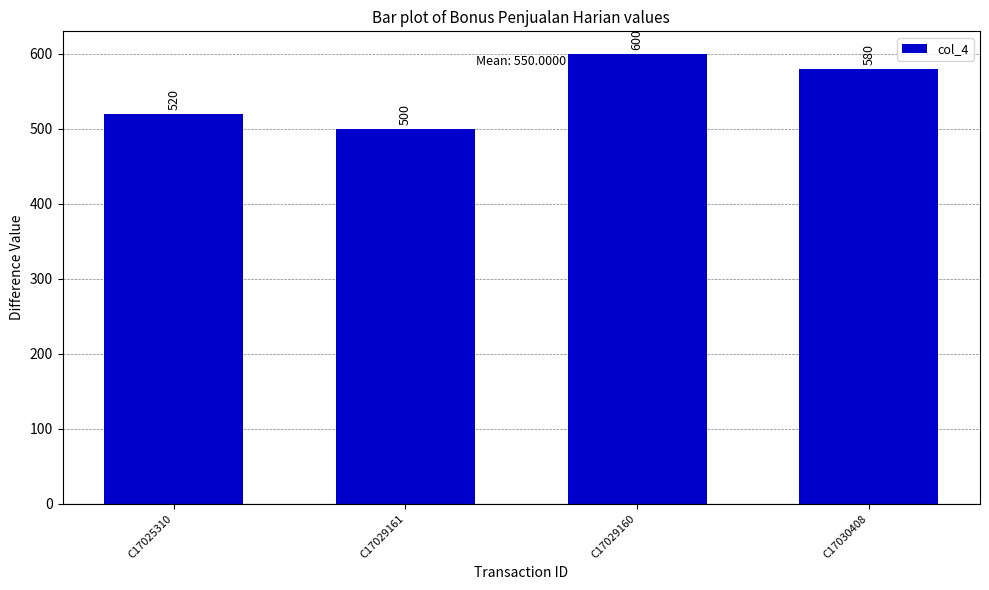

Reading left to right, extract all data points from this chart.

520	500	600	580